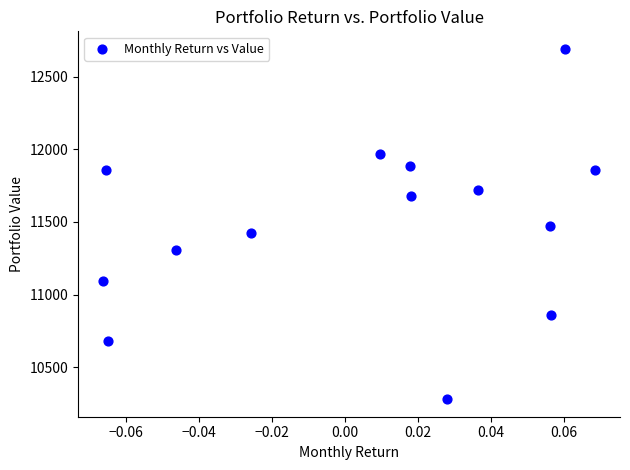

What is the range of Y values (max minus min)?

2413.8